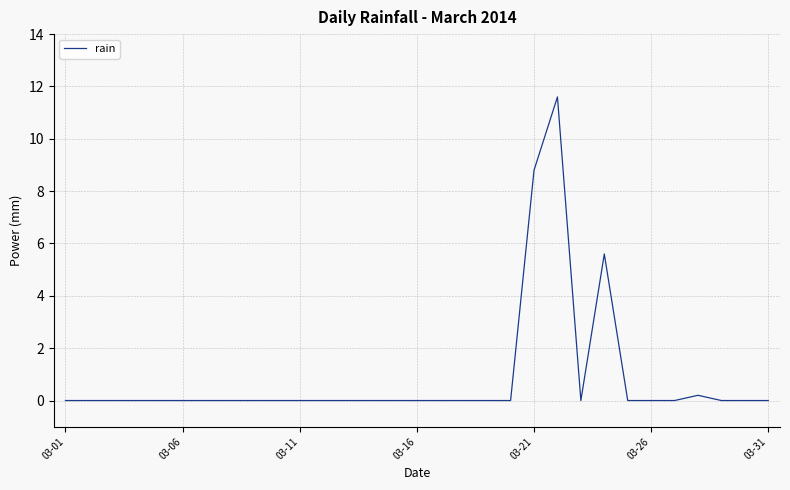

What is the greatest value displayed?

11.6